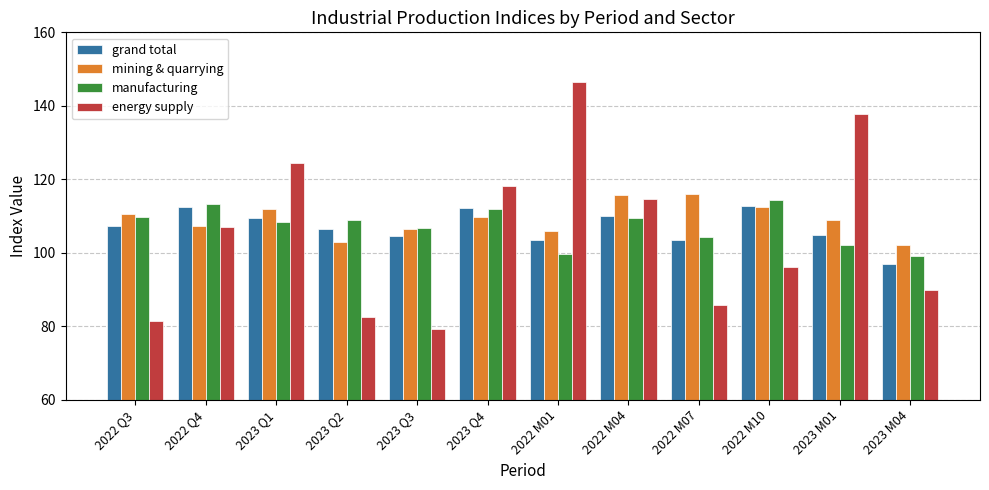

Is the value of mining & quarrying at 2023 Q4 greater than the value of energy supply at 2022 M10?

Yes